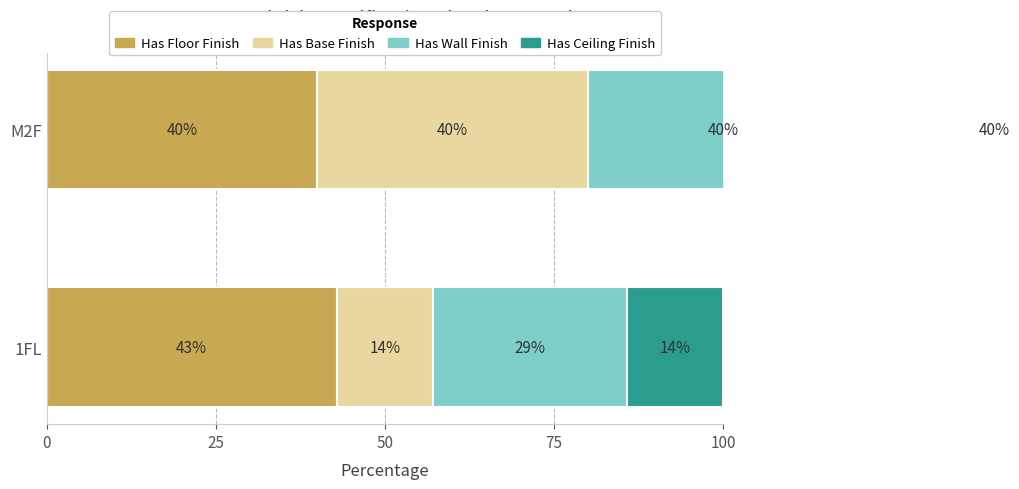

What is the sum of the Has Floor Finish values at 1FL and M2F?

82.9